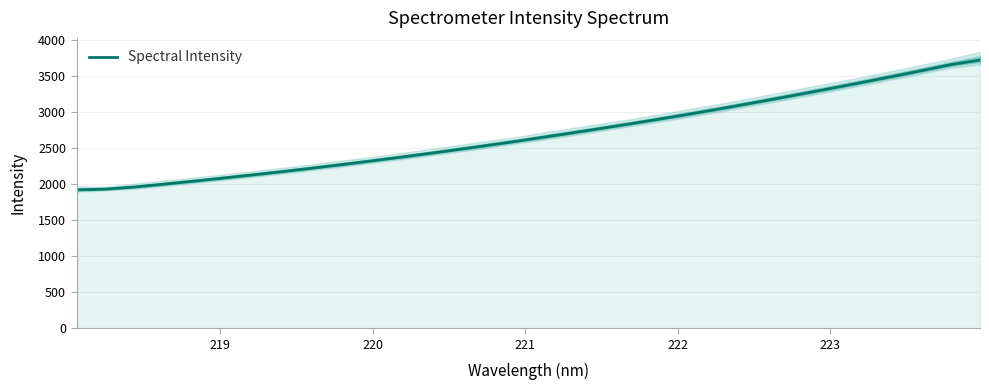

What is the lowest value of the Spectral Intensity series?

1923.7